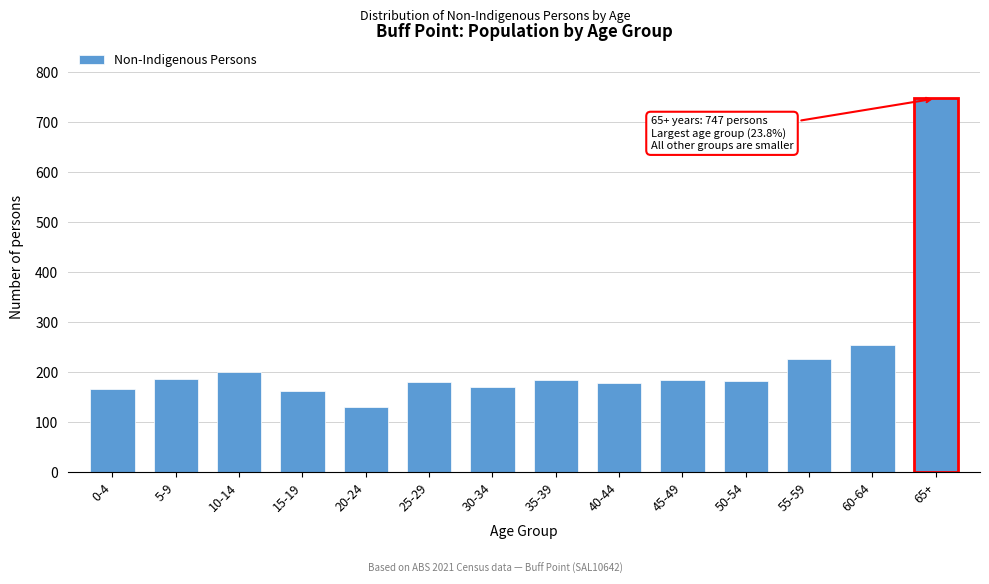

At which label is the value closest to 438?

60-64